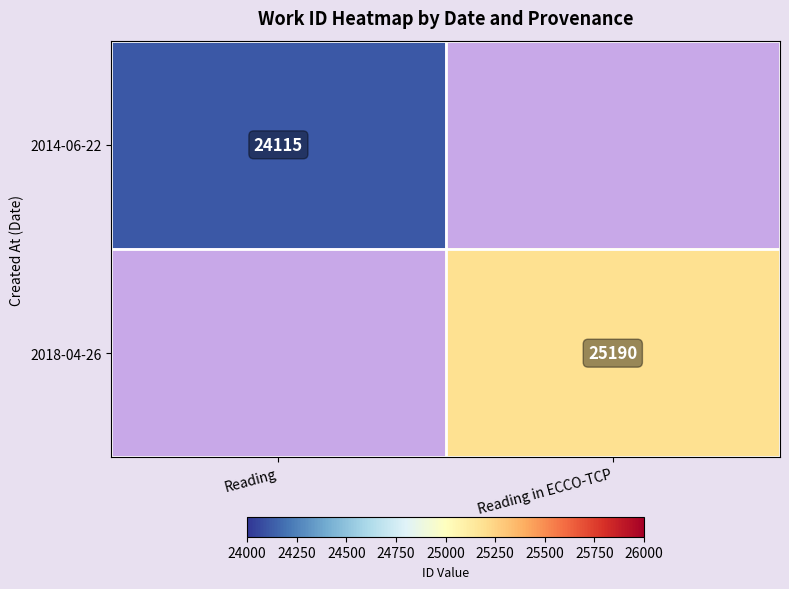

True or false: 2014-06-22 has a value of 12854 at Reading.

False